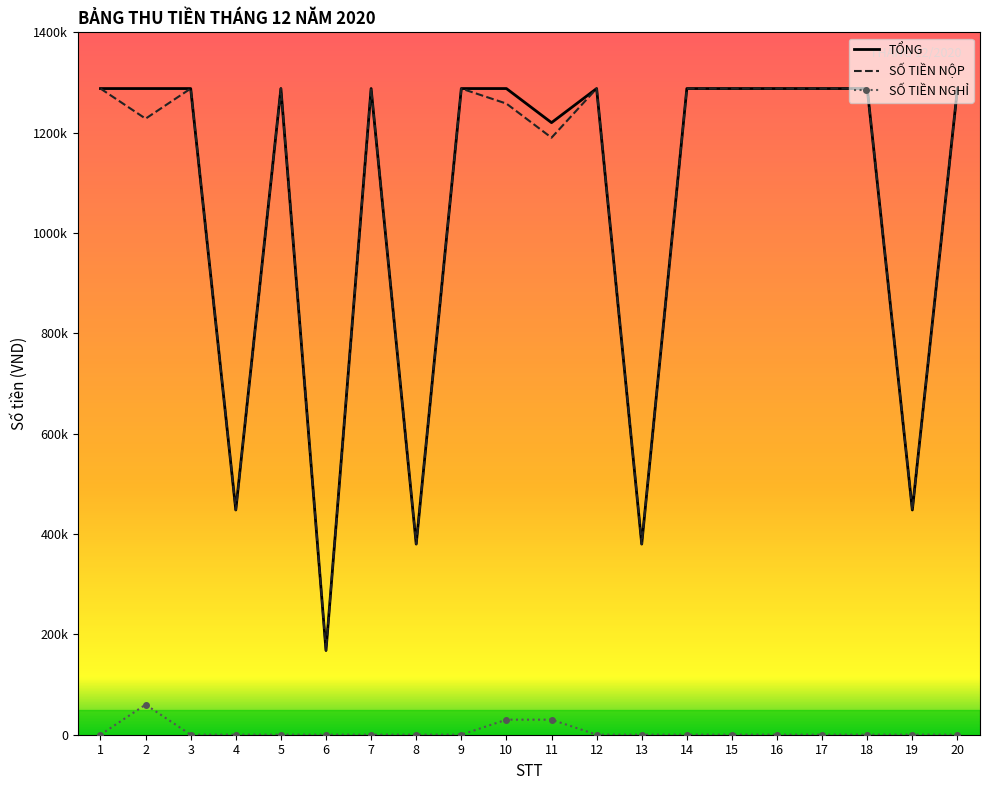

True or false: SỐ TIỀN NGHỈ and TỔNG intersect in this chart.

False